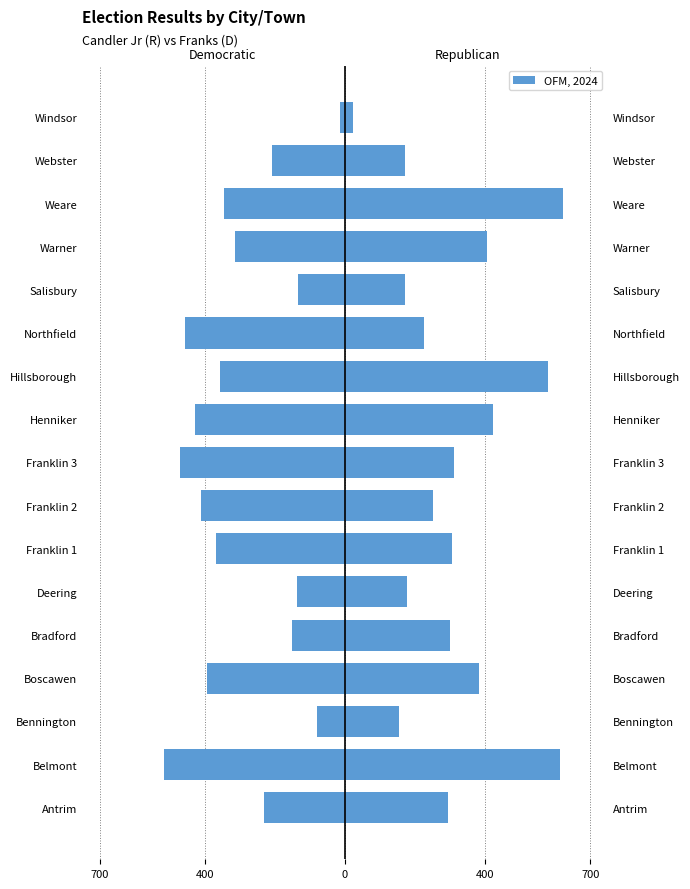

What is the difference between the William W. Franks (Democratic) values at Salisbury and Henniker?

295